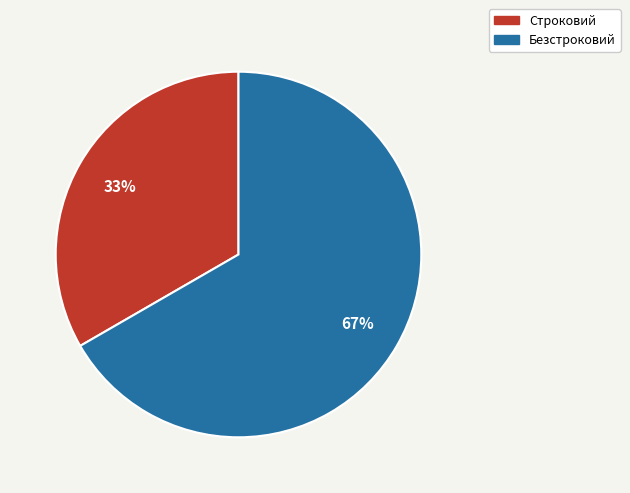

Is there a majority slice in this chart?

Yes